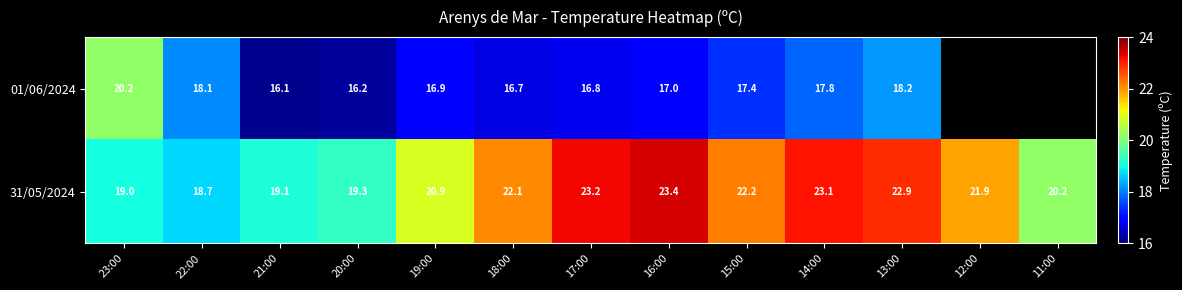

At which category is the sum across all series the highest?

13:00